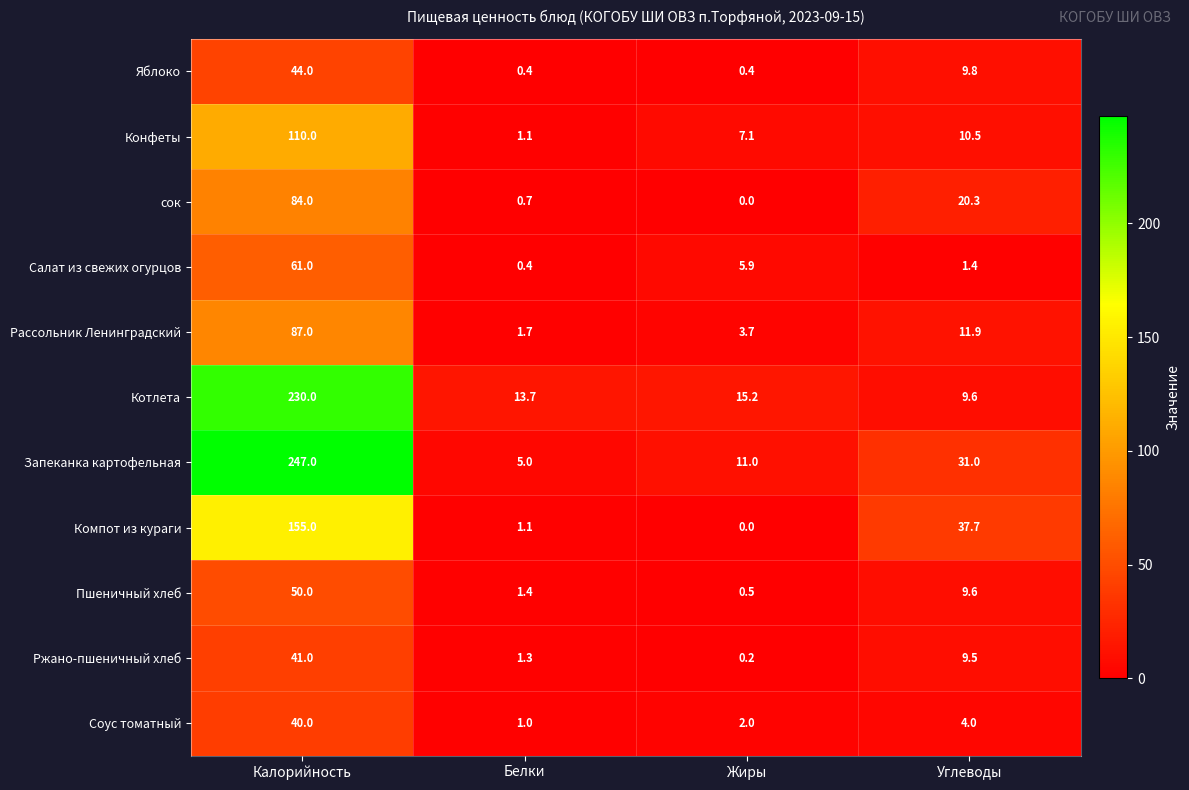

What is the maximum value shown in the chart?

247.0